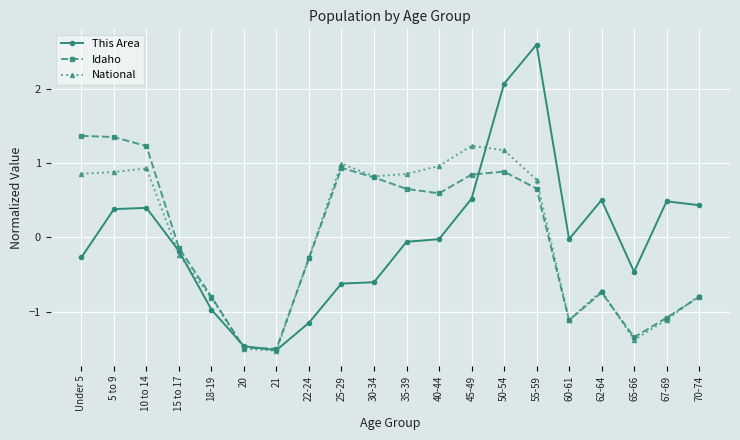

True or false: This Area and National cross at least once.

True